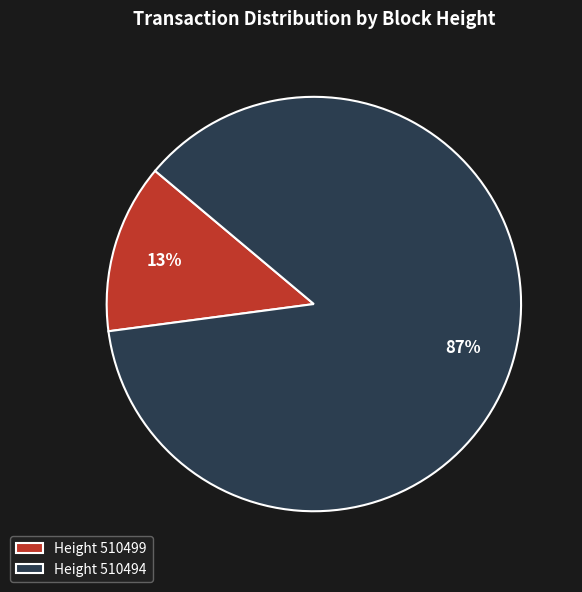

To the nearest percent, what is the difference between the largest and smallest slice percentages?

74%